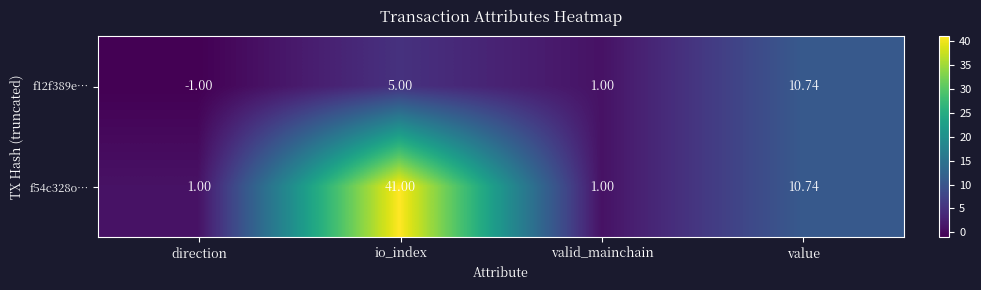

What is the total value across all series at value?

21.5